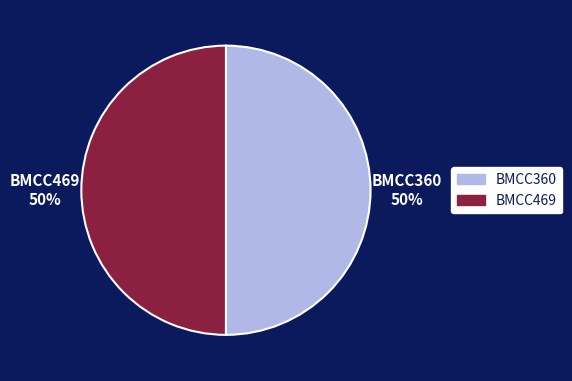

Is it true that BMCC469 is 50% of the pie?

True